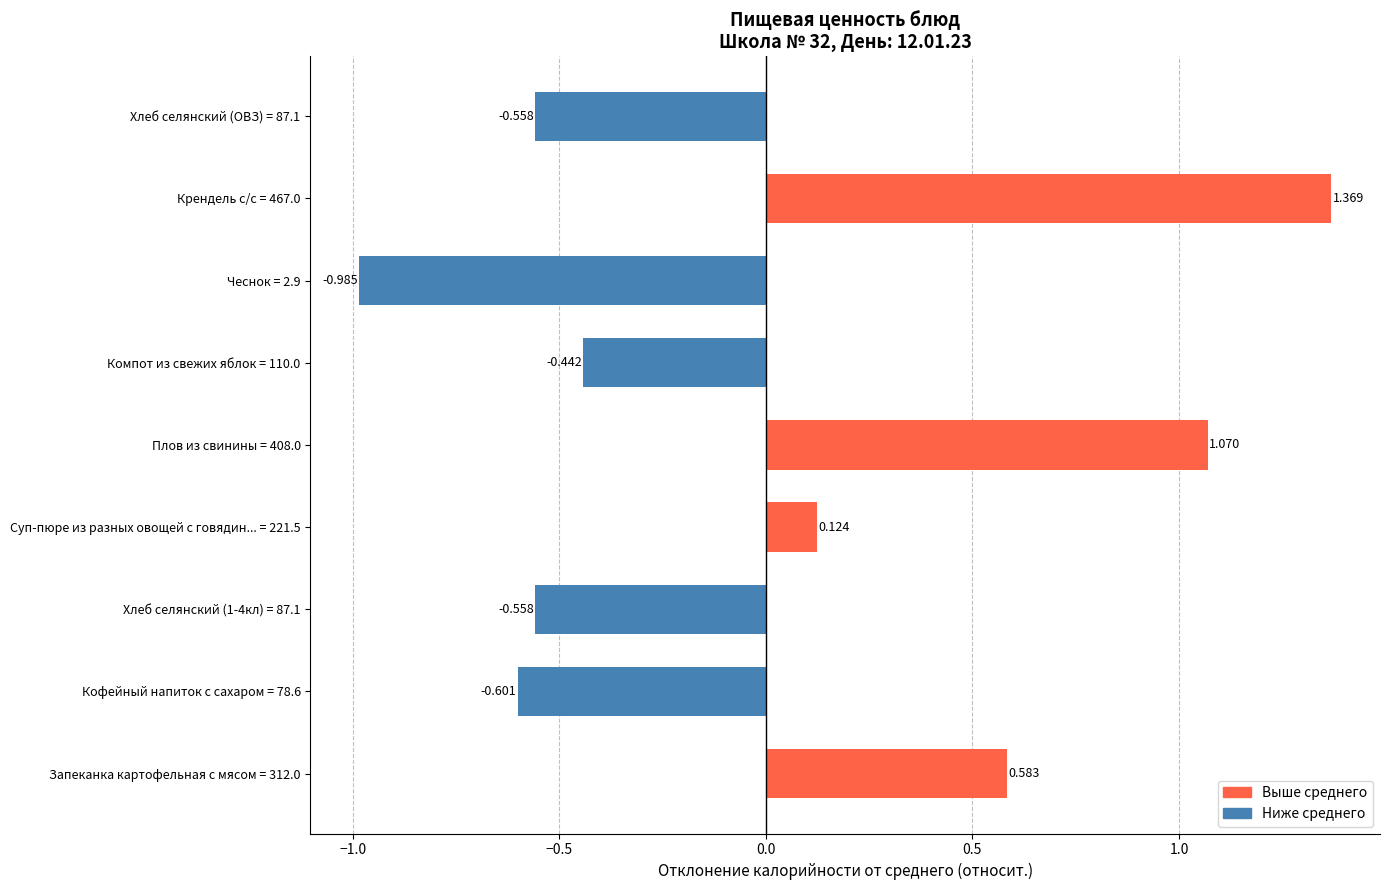

How many bars are there in total?

9